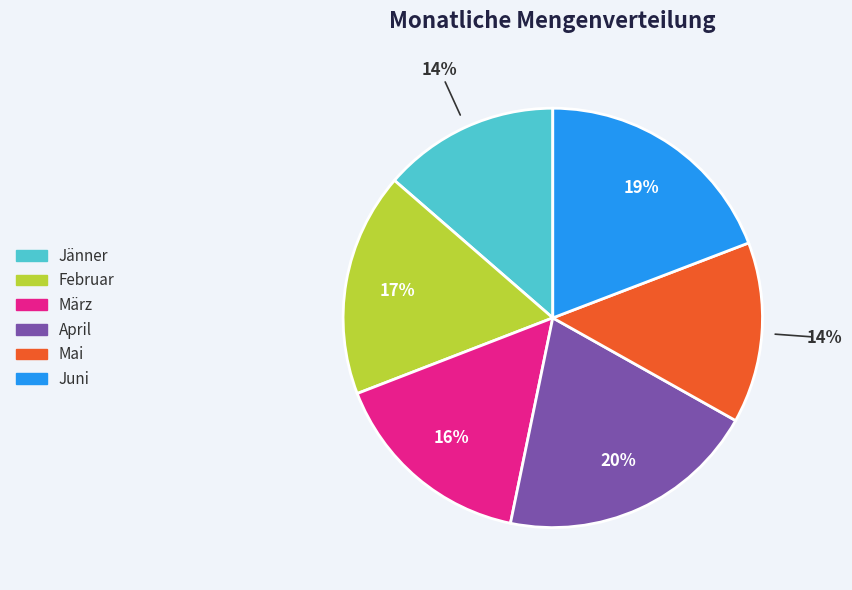

To the nearest percent, what is the average slice percentage?

17%